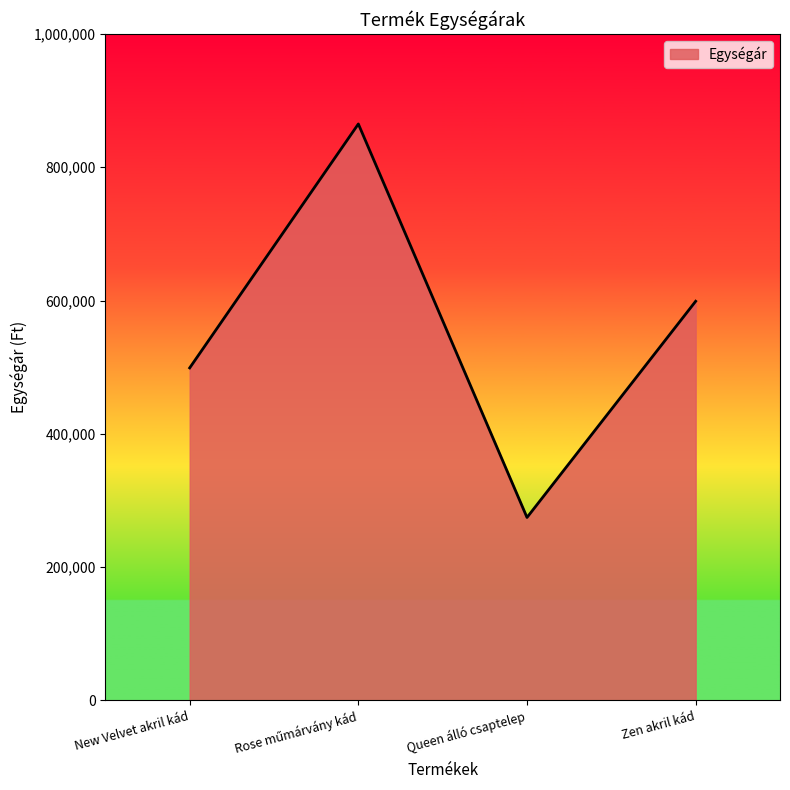

What position from the left is New Velvet akril kád?

1